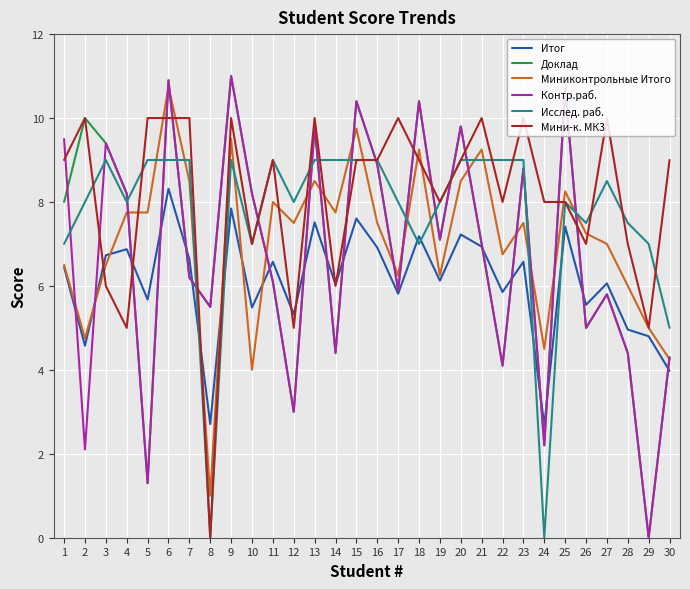

Is it true that Итог equals 4.1 at 24?

False